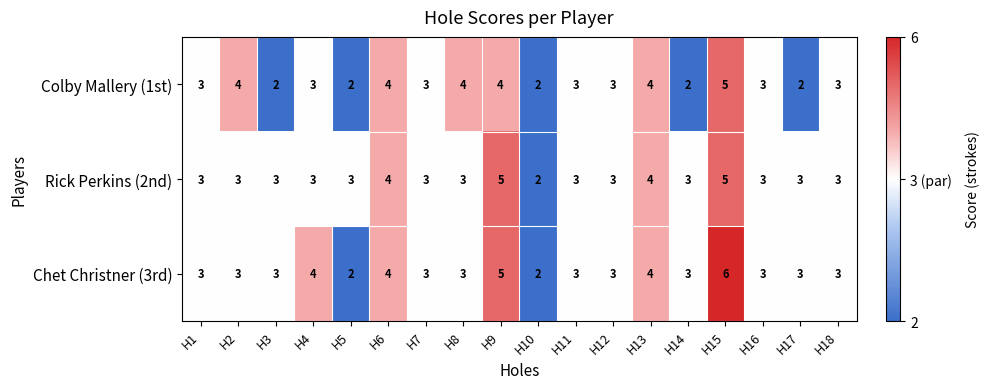

Which series has the widest spread of values?

Chet Christner (3rd)